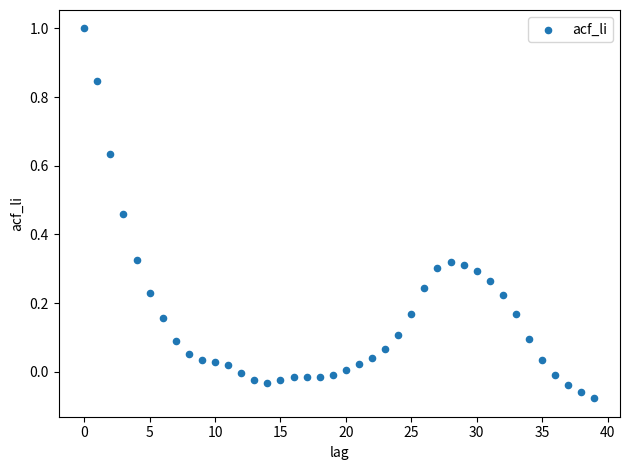

What is the range of Y values (max minus min)?

1.1